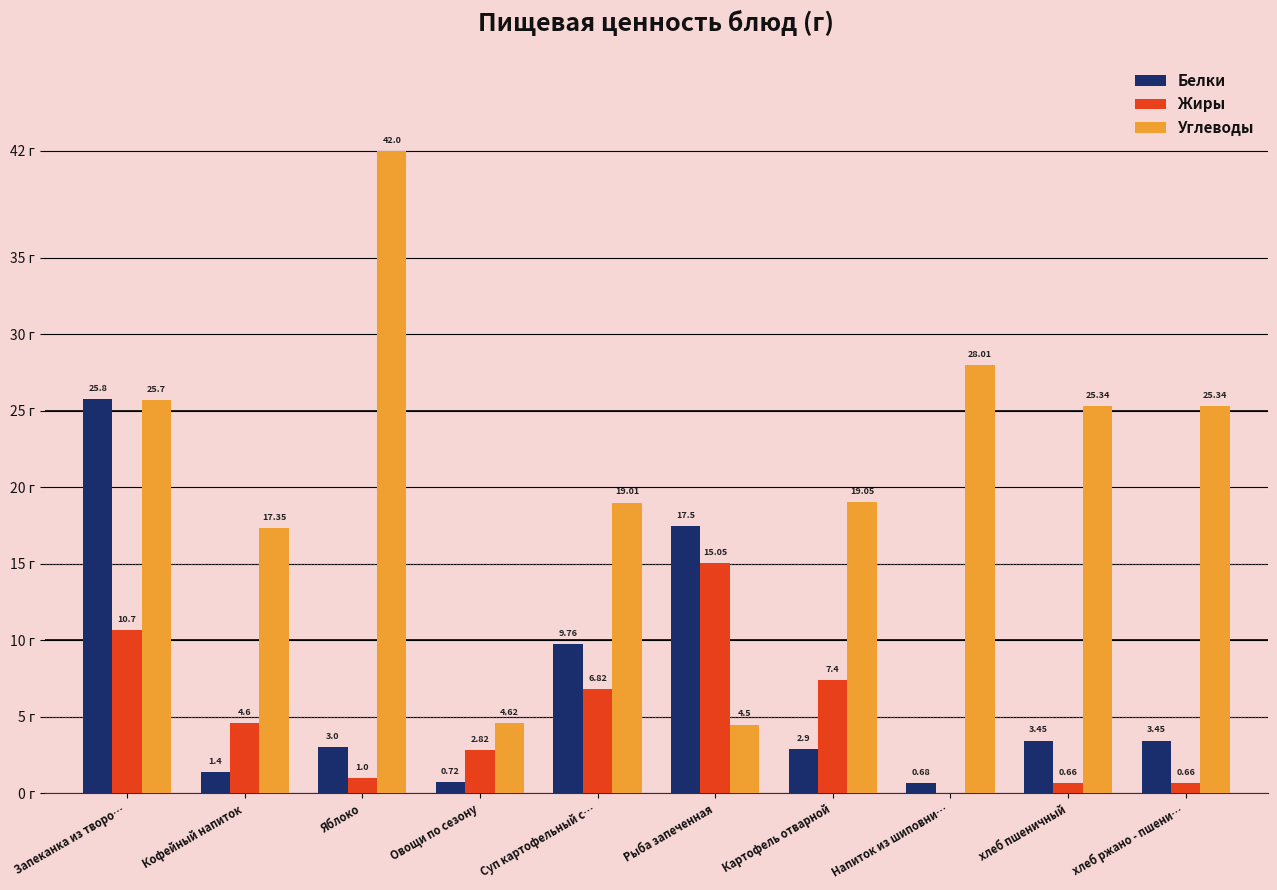

At which label does Жиры first exceed 4?

Запеканка из творо…